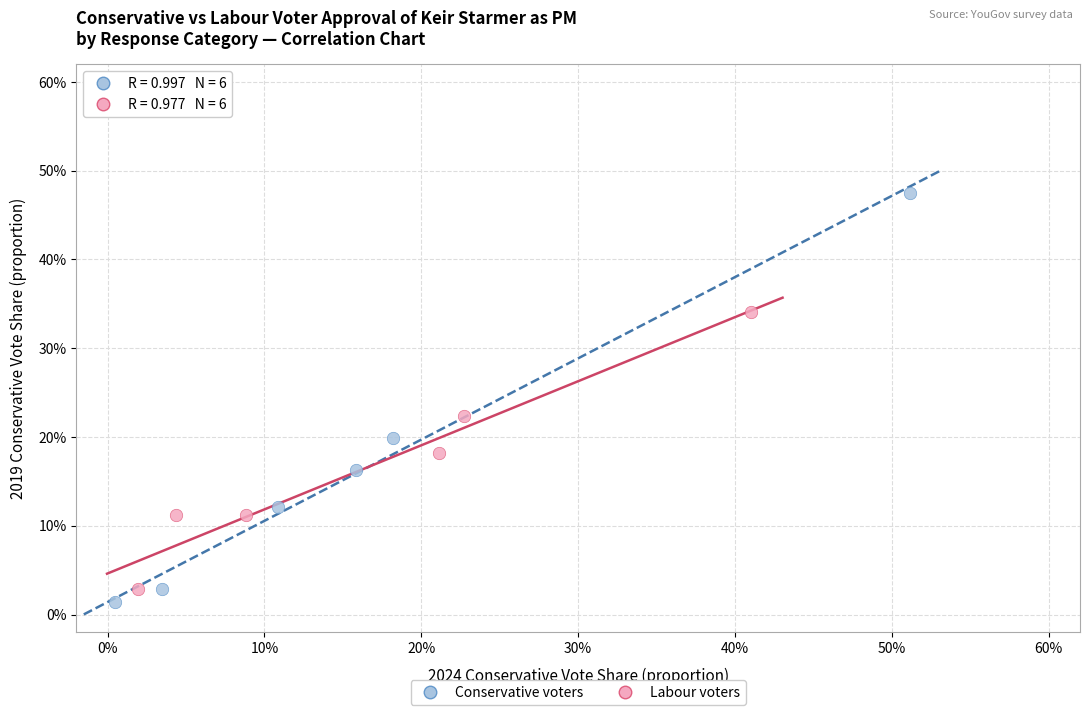

Which series reaches the maximum Y coordinate?

Conservative voters